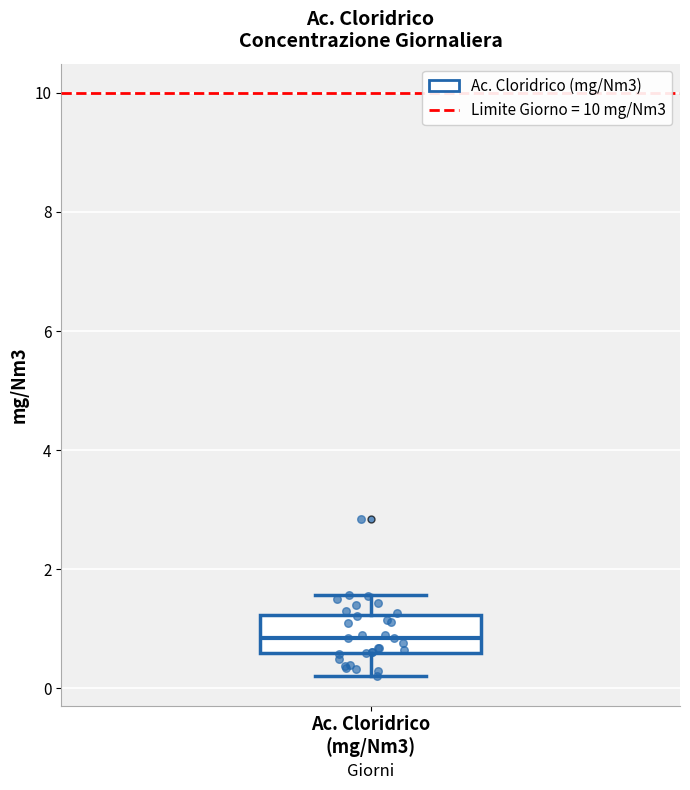

Where does the lower whisker of the box for Ac. Cloridrico (mg/Nm3) end on the y-axis? The values are not printed on the chart, so give them approximately, as read against the axis.

0.2